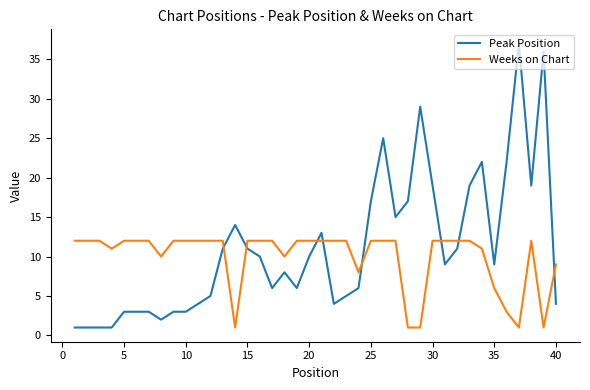

Which series has the largest range (max minus min)?

Peak Position